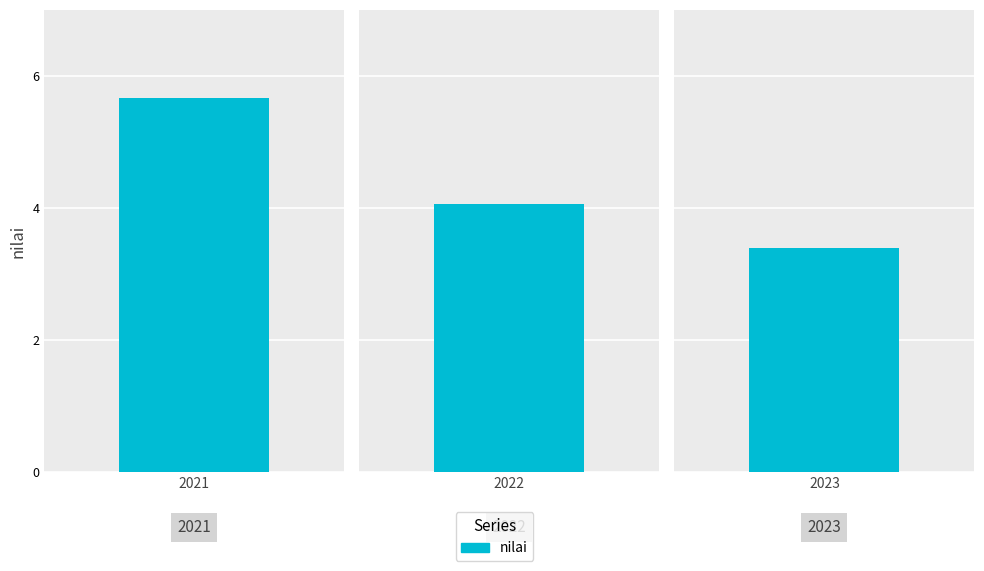

What is the sum of all values?

13.1